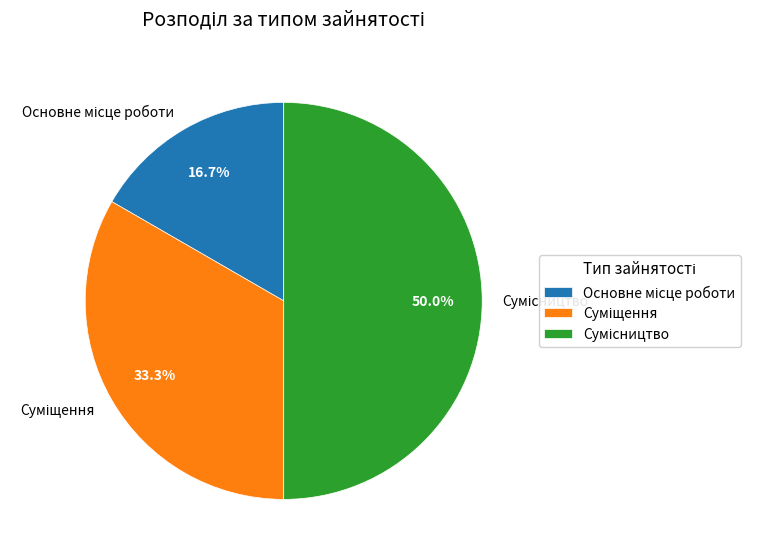

How many segments does this pie chart have?

3